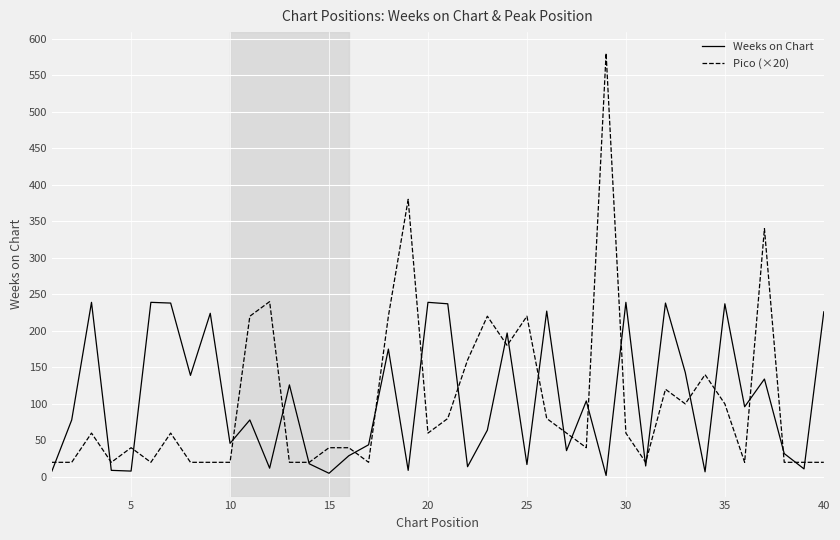

What is the highest value of the Weeks on Chart series?

239